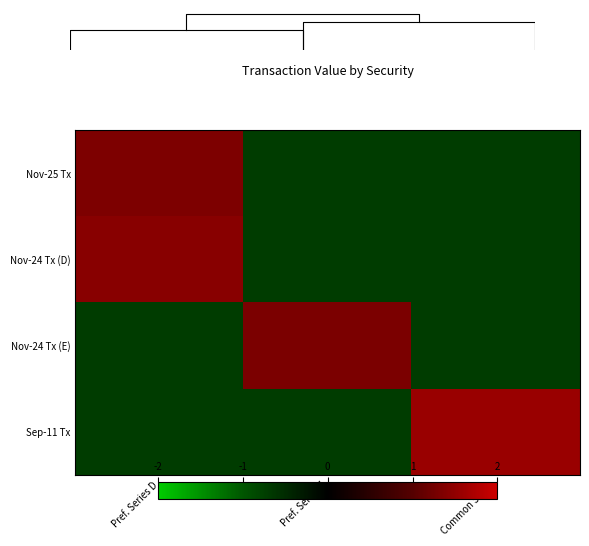

The Nov-25 Tx series shows -0.7 at Pref. Series E. True or false?

True